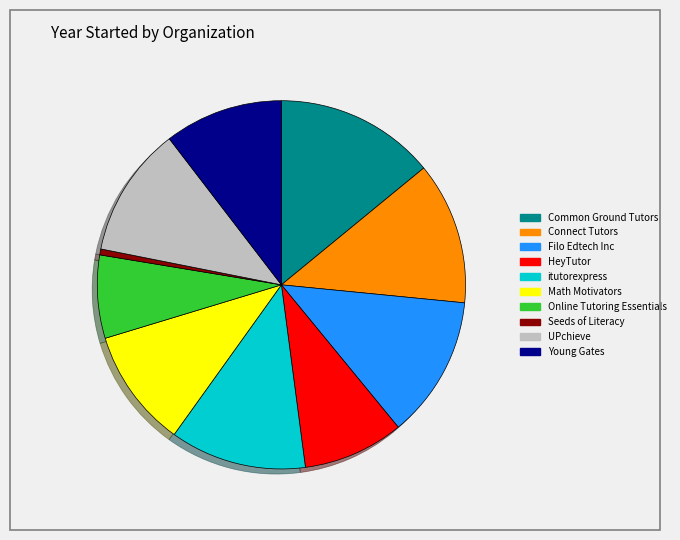

True or false: Math Motivators accounts for 10% of the total.

True